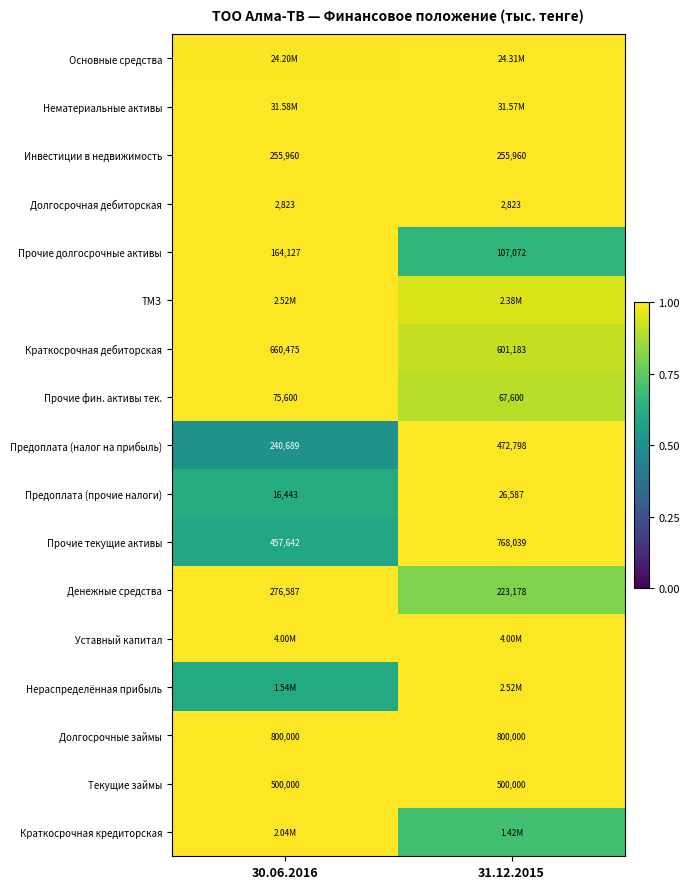

Is the value of Инвестиции в недвижимость at 31.12.2015 greater than the value of Предоплата (прочие налоги) at 31.12.2015?

Yes